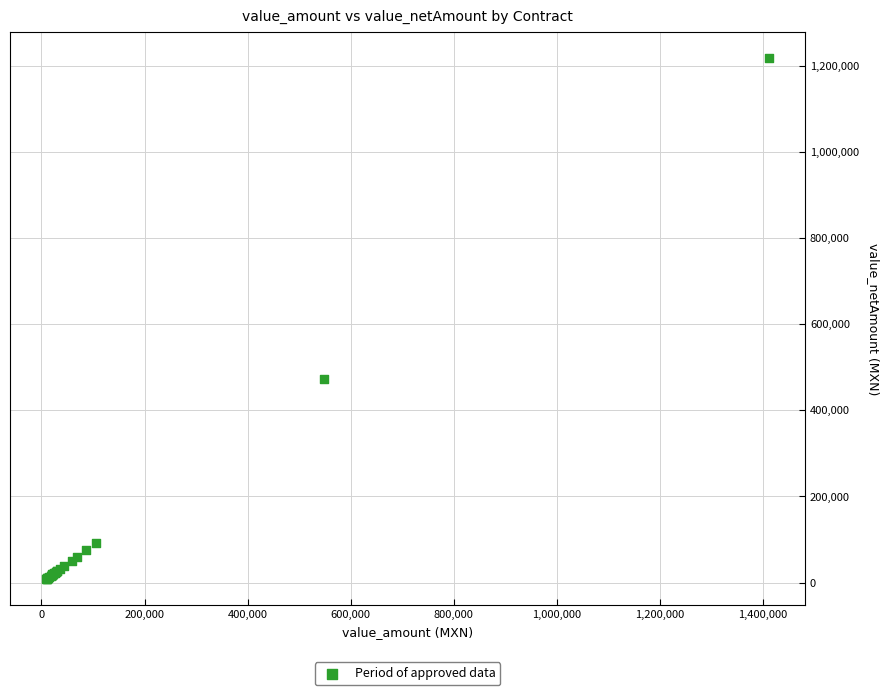

What Y value in the scatter plot is closest to 612605?

472943.5